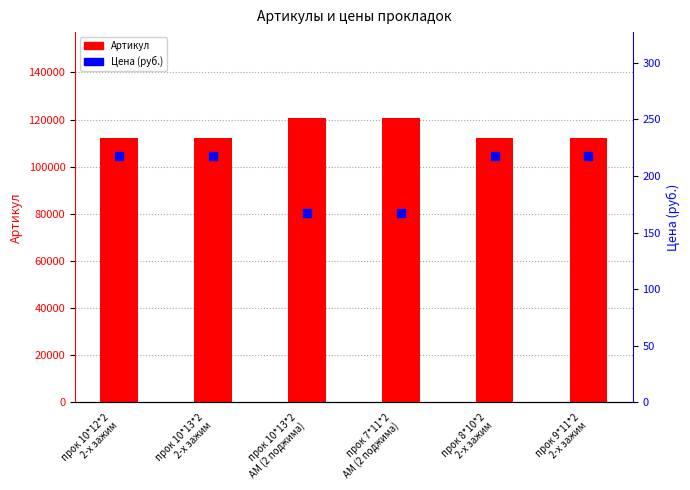

Which series contains the lowest Y value?

Цена (руб.)